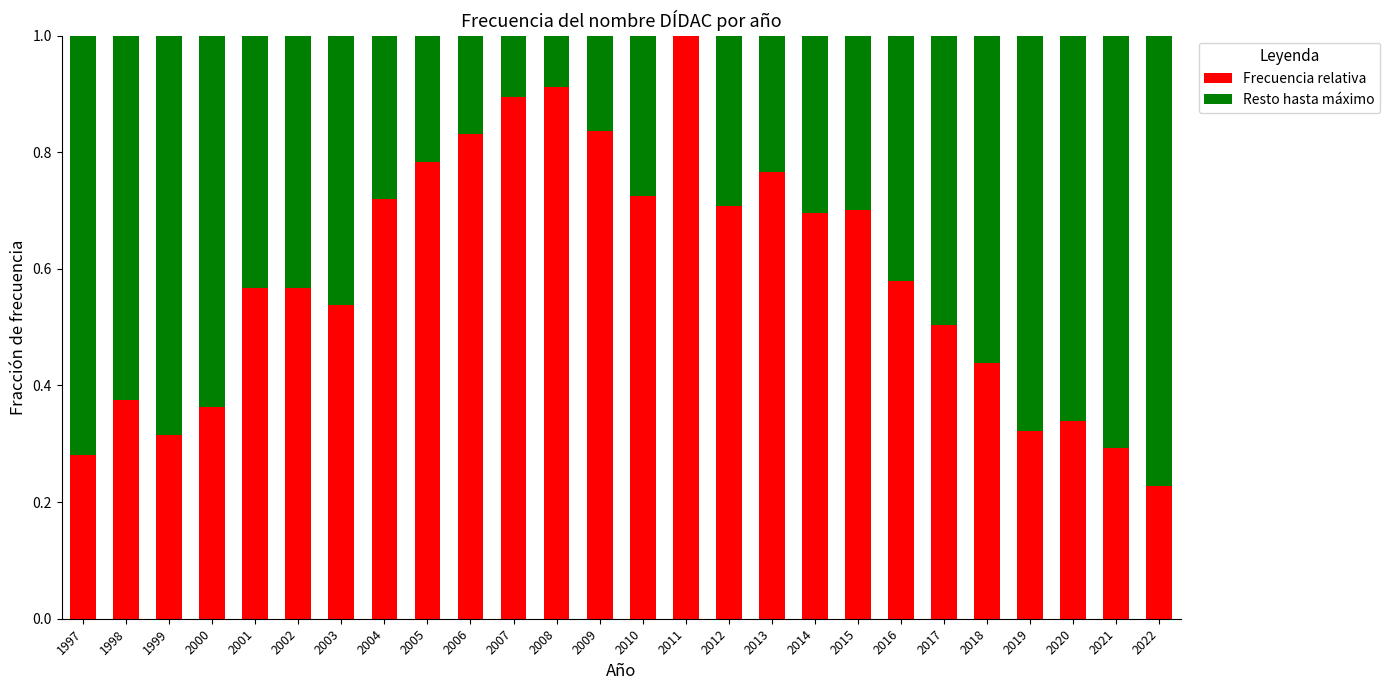

What is the highest value of the Frecuencia relativa series?

1.0